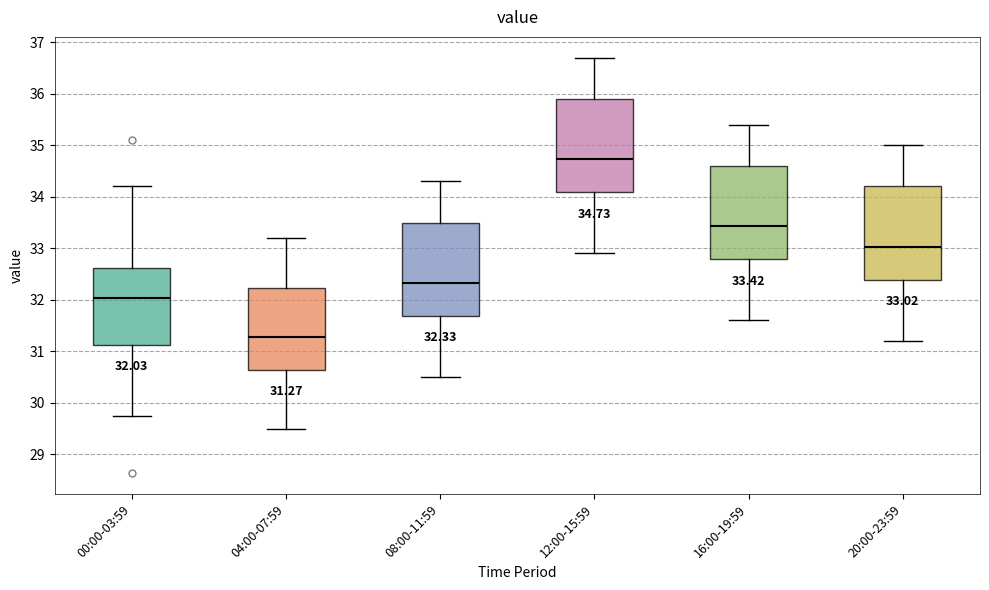

Which box's median line is the highest?

12:00-15:59